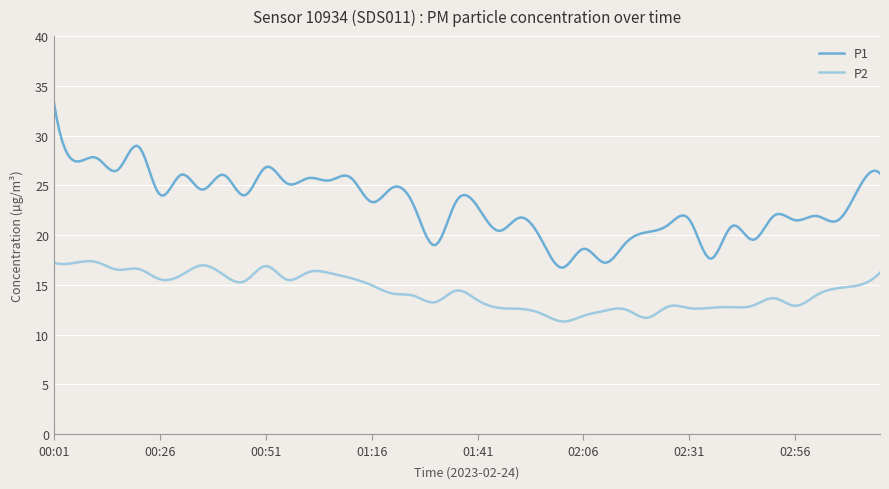

Which series has the largest total across all categories?

P1